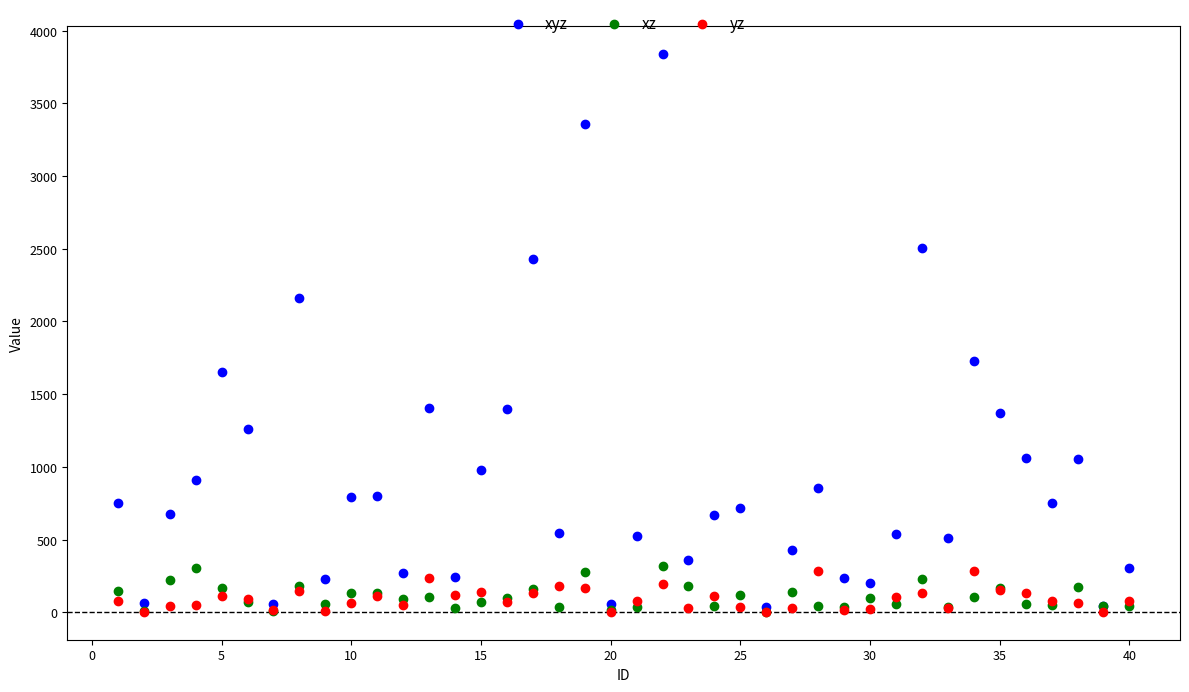

Across all series, what Y value is closest to 1922?

1728